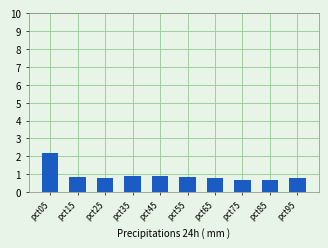

What is the difference between the second highest and second lowest values?

0.2